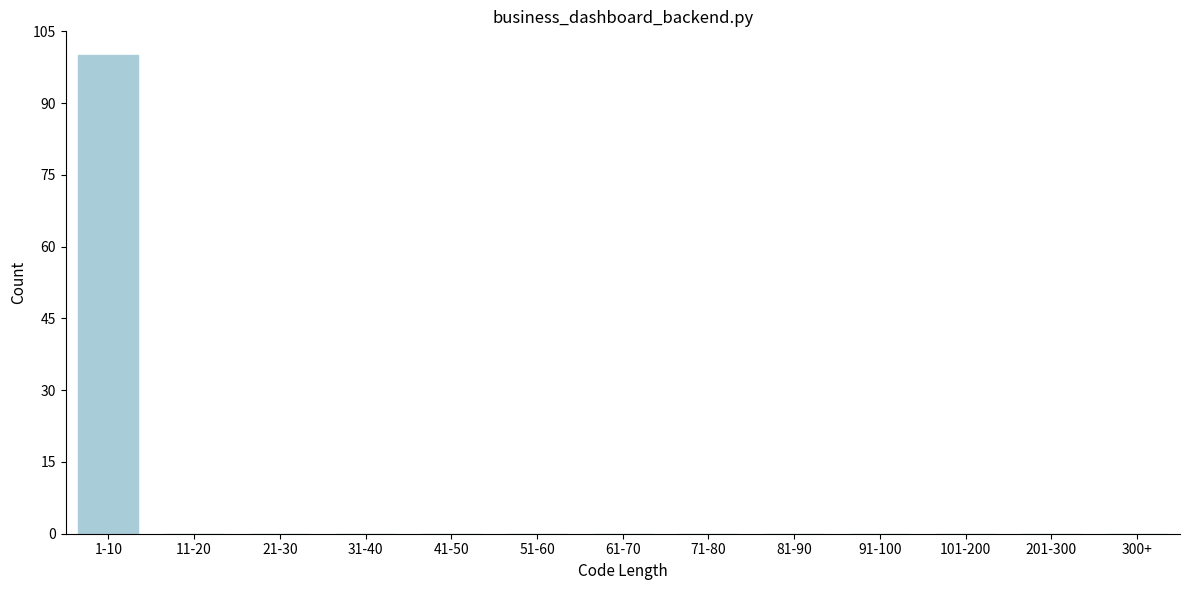

Reading left to right, transcribe all the data shown in this chart.

1-10=100	11-20=0	21-30=0	31-40=0	41-50=0	51-60=0	61-70=0	71-80=0	81-90=0	91-100=0	101-200=0	201-300=0	300+=0